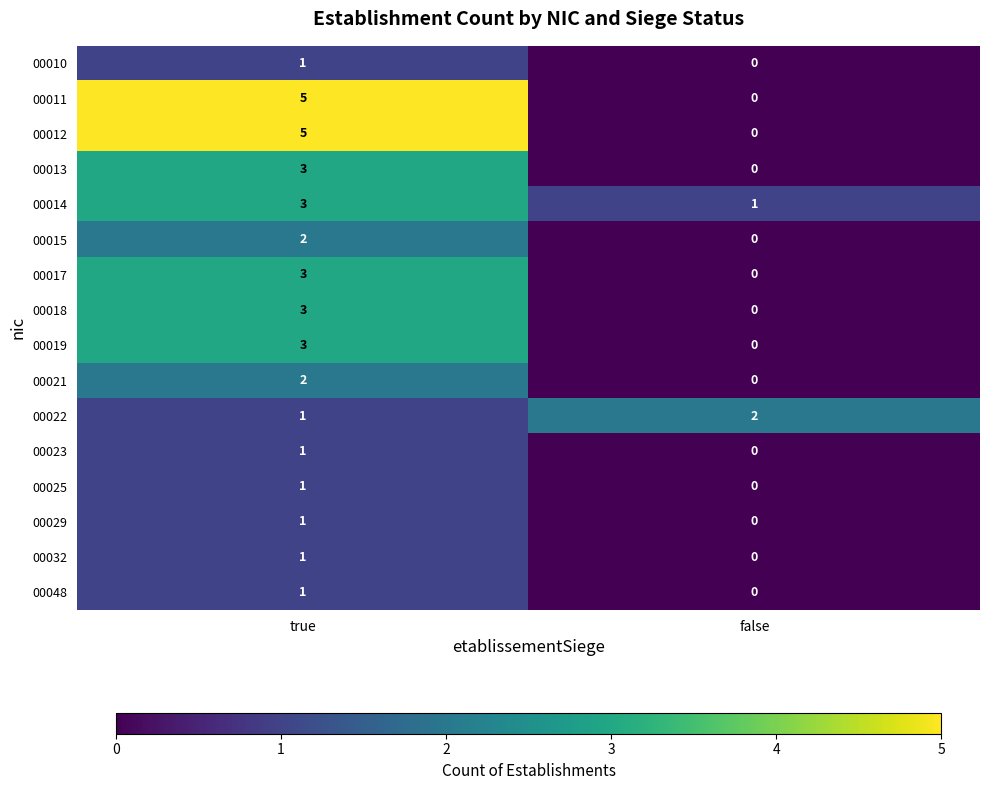

What is the sum of all 00012 values?

5